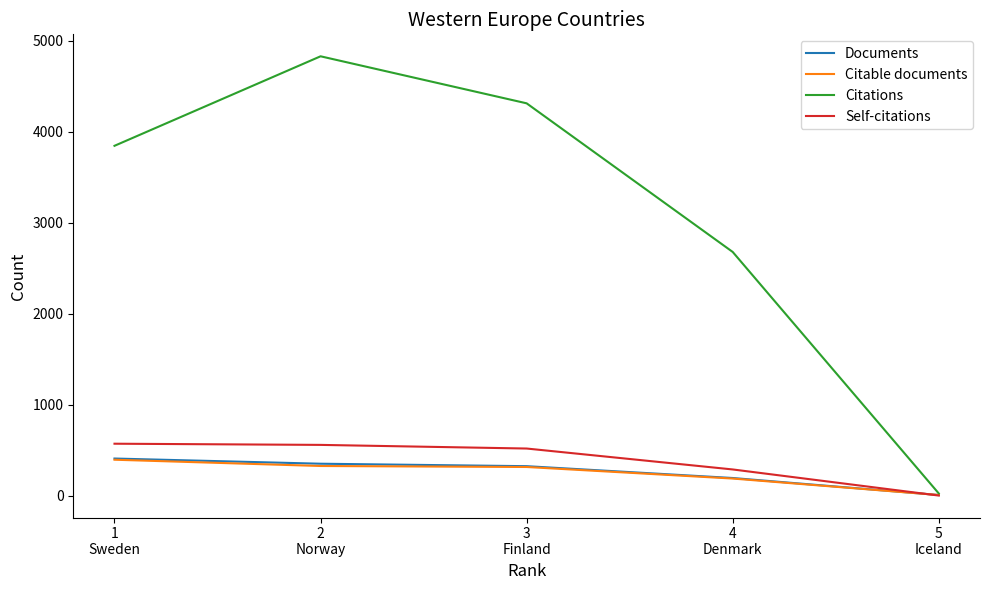

Which series has the largest total across all categories?

Citations